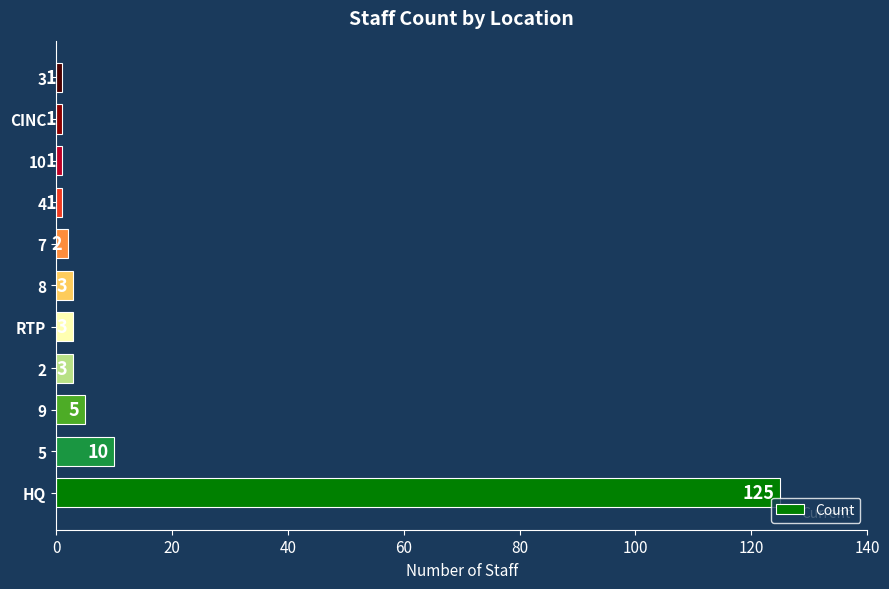

True or false: the data shows 3 at RTP.

True